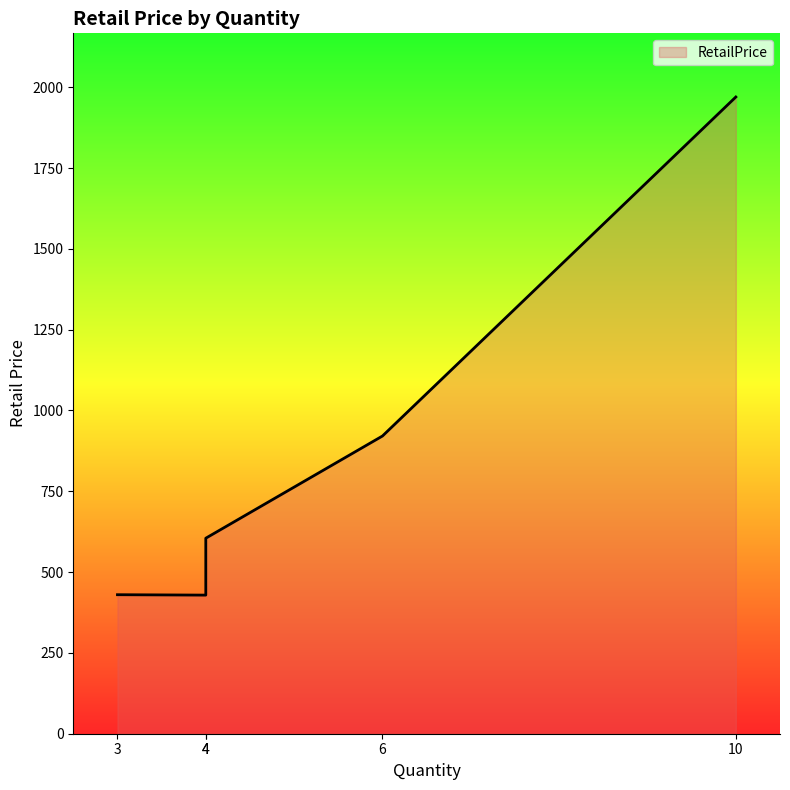

How many lines are shown in the chart?

1